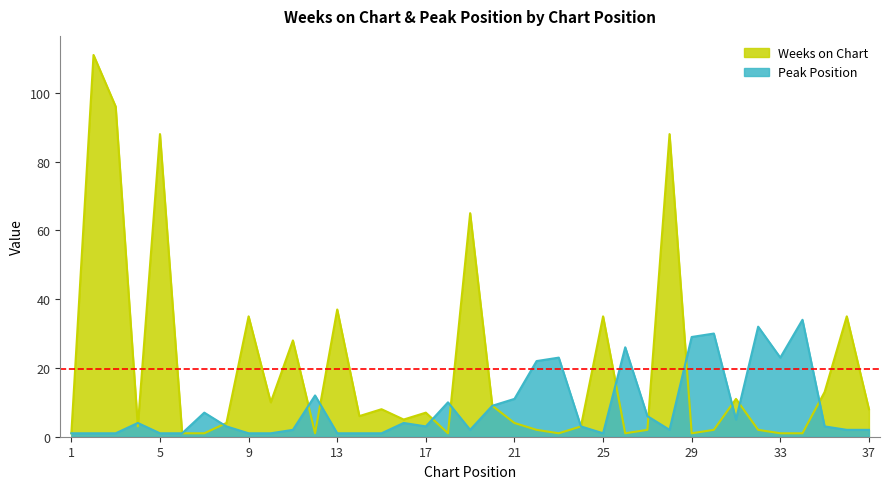

At which category does the chart reach its peak across all series?

2